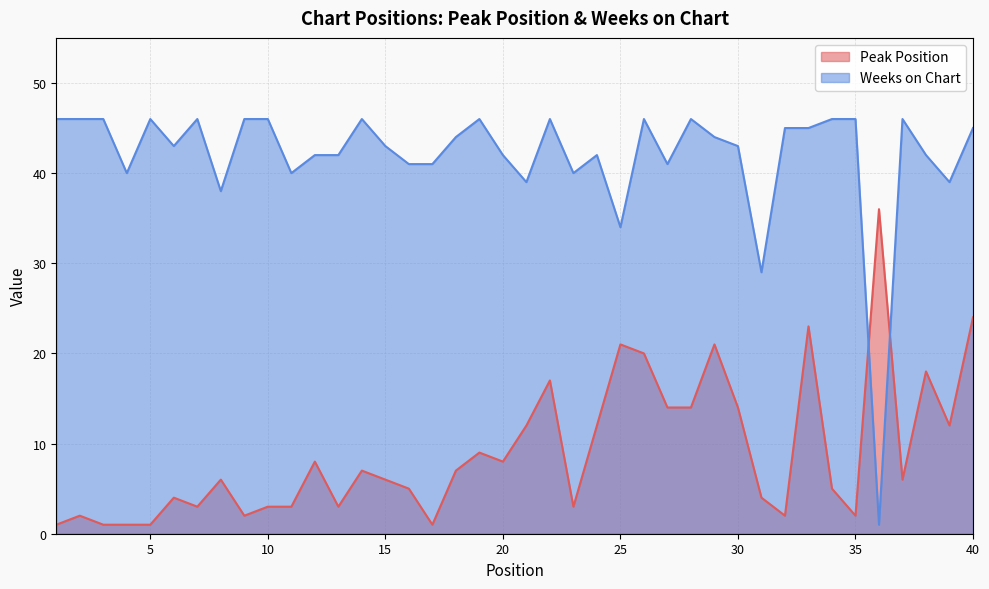

What are all the series names shown in the legend?

Peak Position, Weeks on Chart